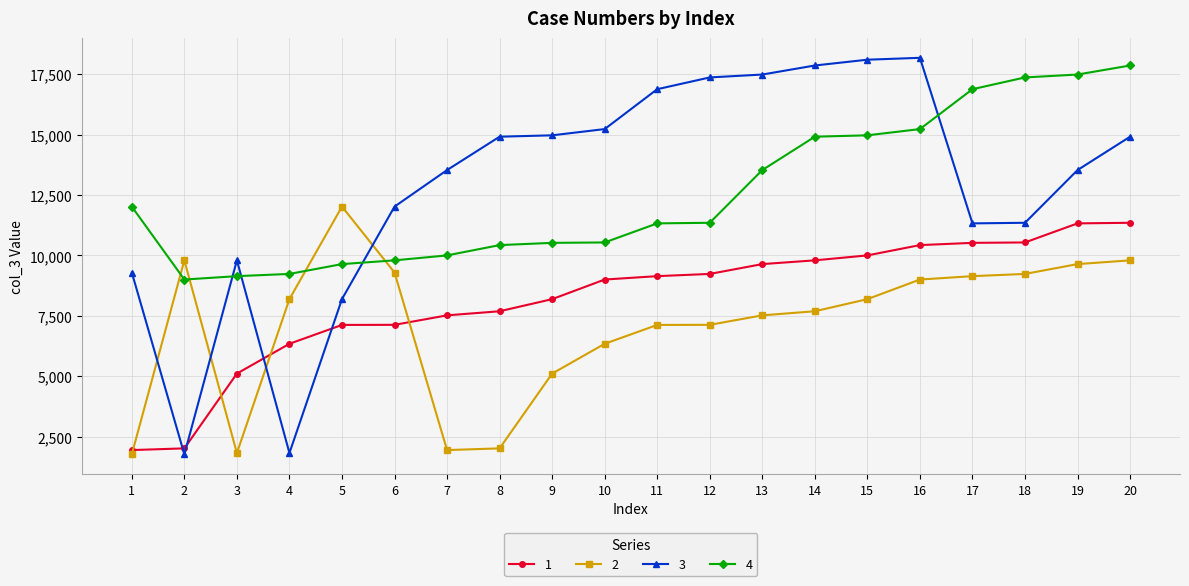

What is the difference between the maximum and minimum values in the 1 series?

9408